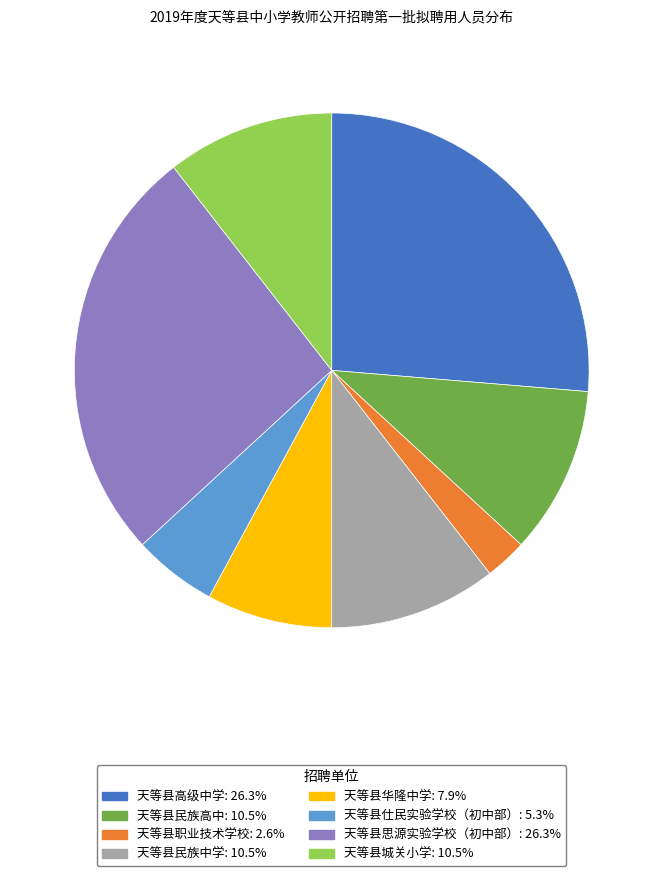

What is the smallest slice in the pie chart?

天等县职业技术学校